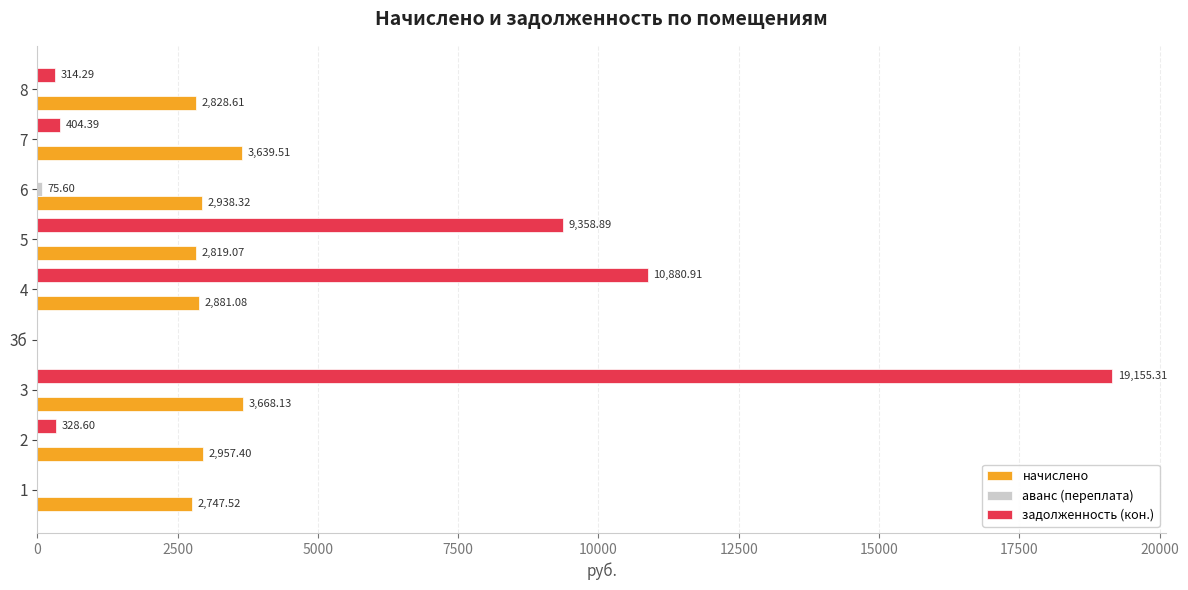

What is the total value across all series at 6?

3013.9